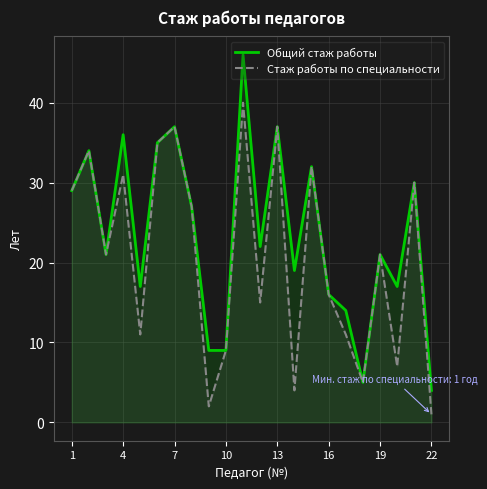

In Общий стаж работы, how many points are lower than both neighbors (excluding endpoints)?

6